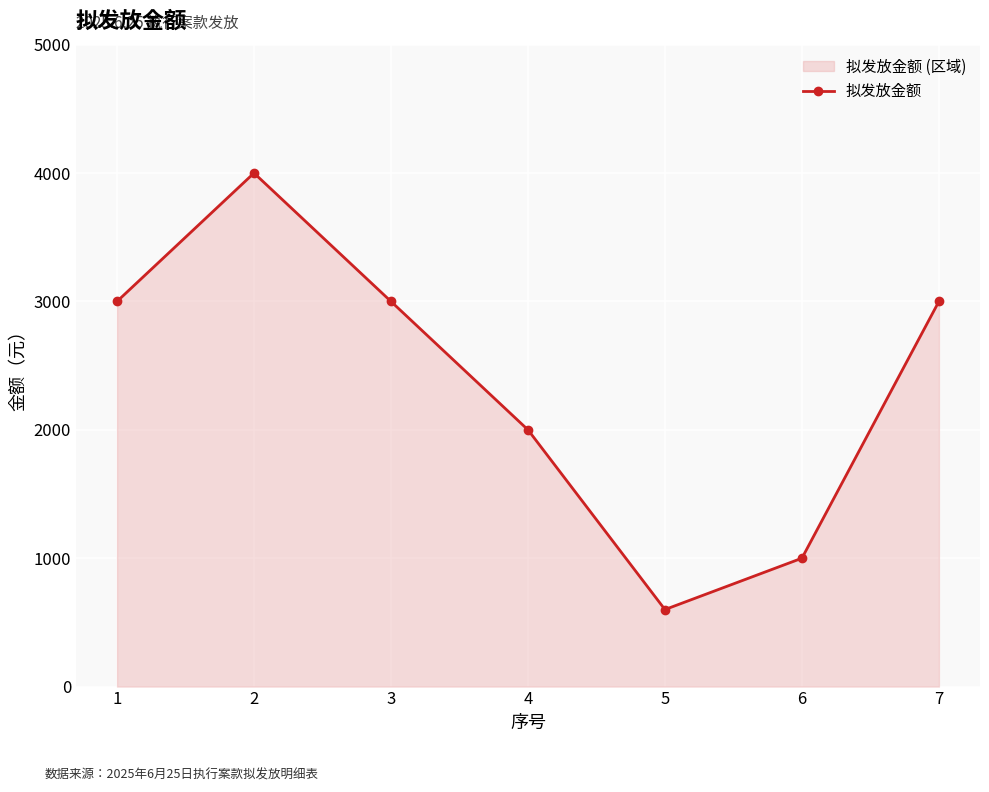

How many points are higher than both their immediate neighbors (excluding endpoints)?

1